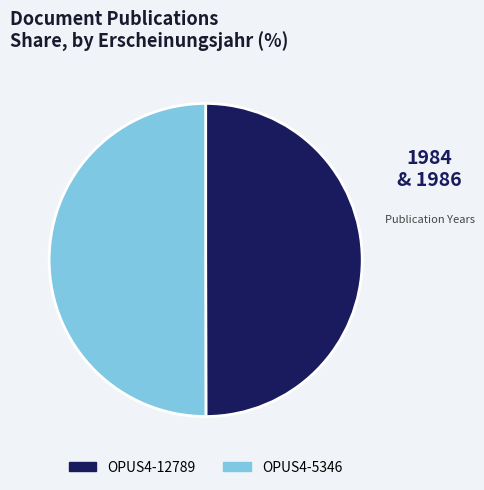

The OPUS4-5346 slice represents 50% of the pie. True or false?

True